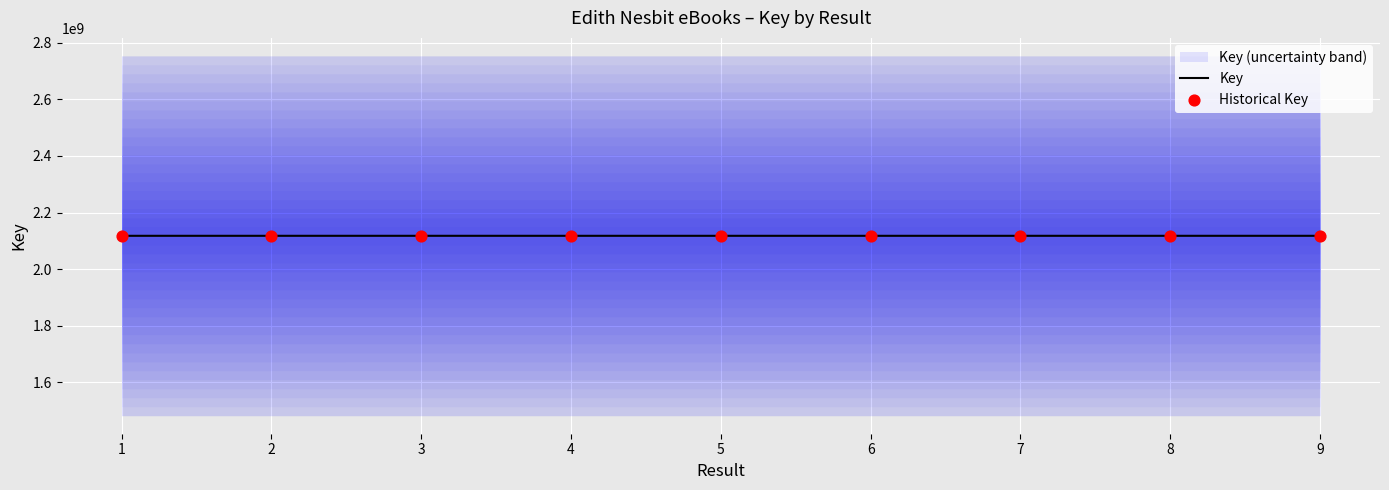

At which category is the sum across all series the highest?

3